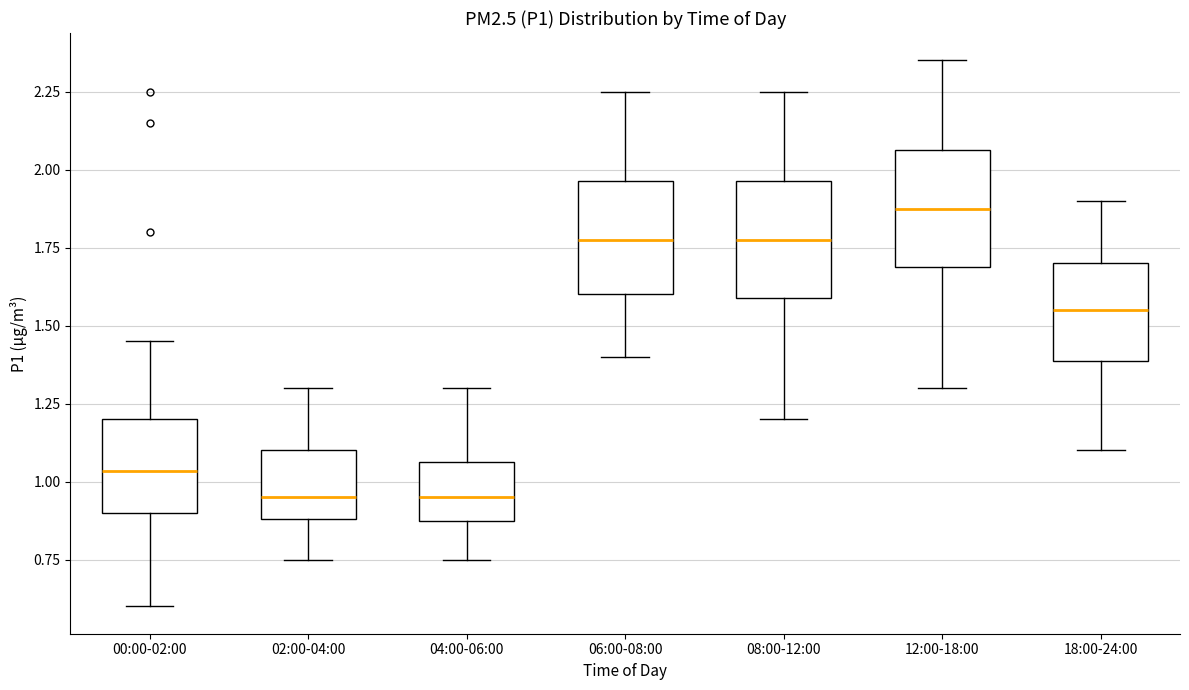

Where is the lower edge of the box for 06:00-08:00 on the y-axis? The values are not printed on the chart, so give them approximately, as read against the axis.

1.60